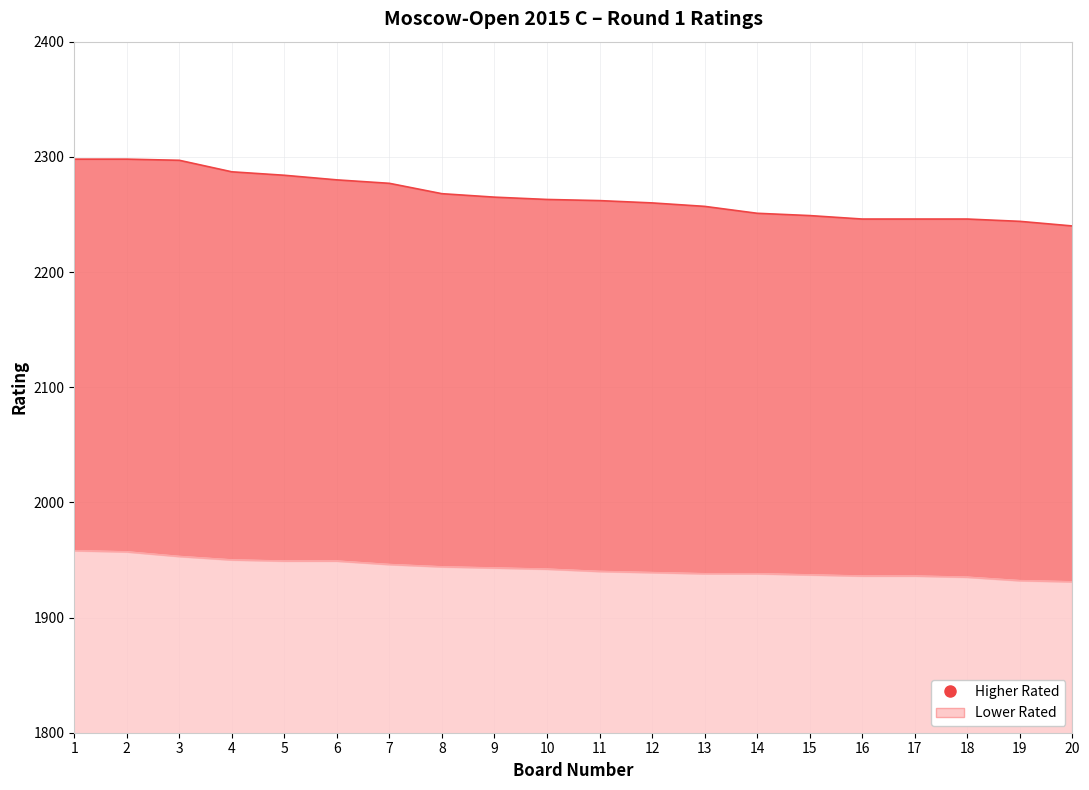

Rank the categories by Lower Rated value from lowest to highest.

20, 19, 18, 16, 17, 15, 13, 14, 12, 11, 10, 9, 8, 7, 5, 6, 4, 3, 2, 1